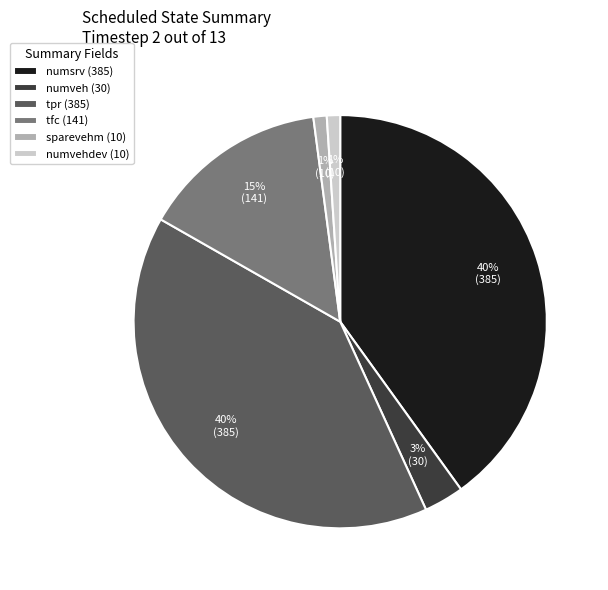

Count the number of slices in the pie.

6